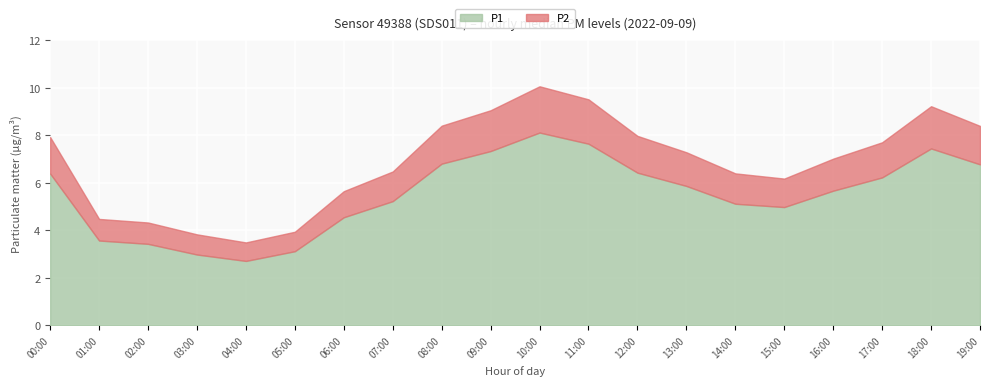

True or false: P1 has a value of 3.5 at 14:00.

False